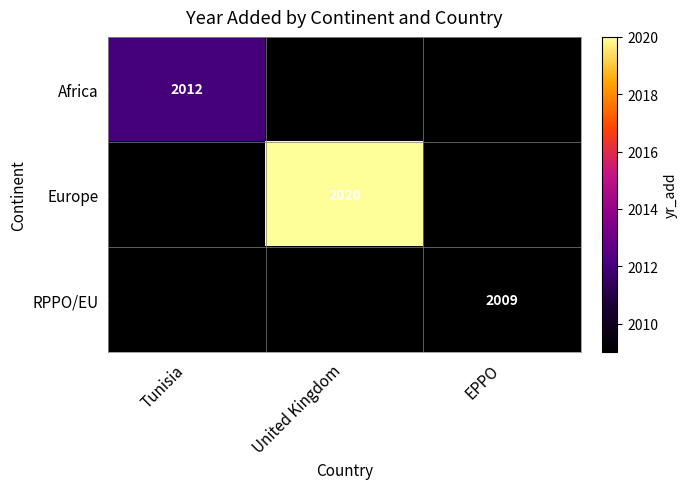

Is it true that Africa equals 832 at Tunisia?

False